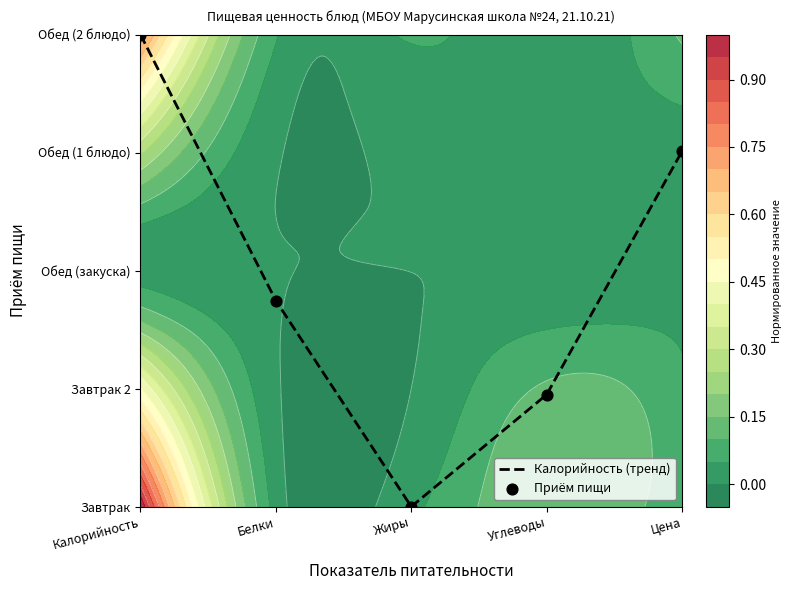

What is the sum of the Калорийность (тренд) values at Белки and Углеводы?

2.7